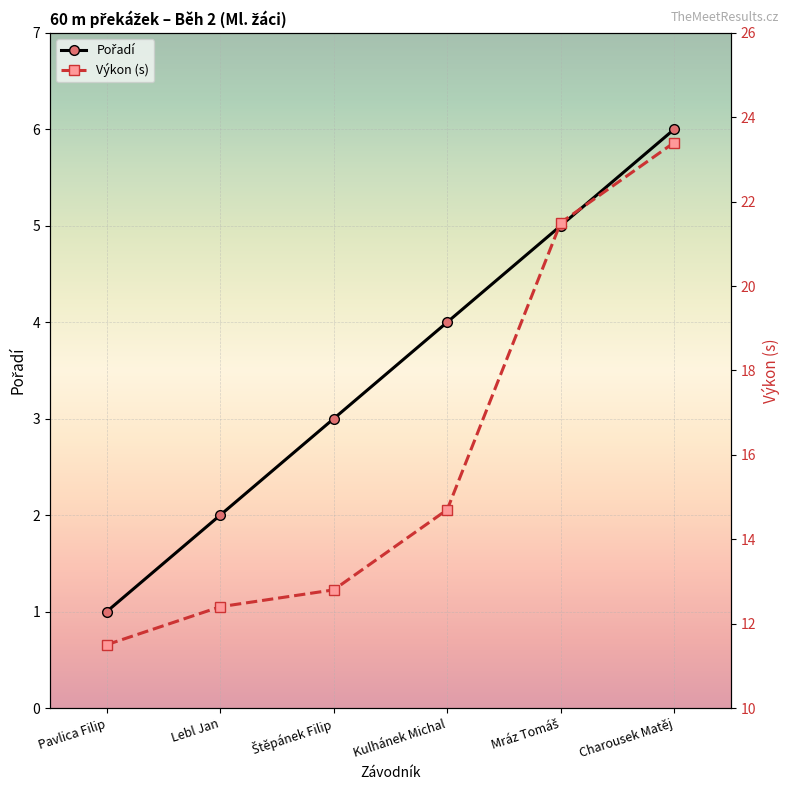

What is the difference between the Výkon (s) values at Mráz Tomáš and Charousek Matěj?

1.9